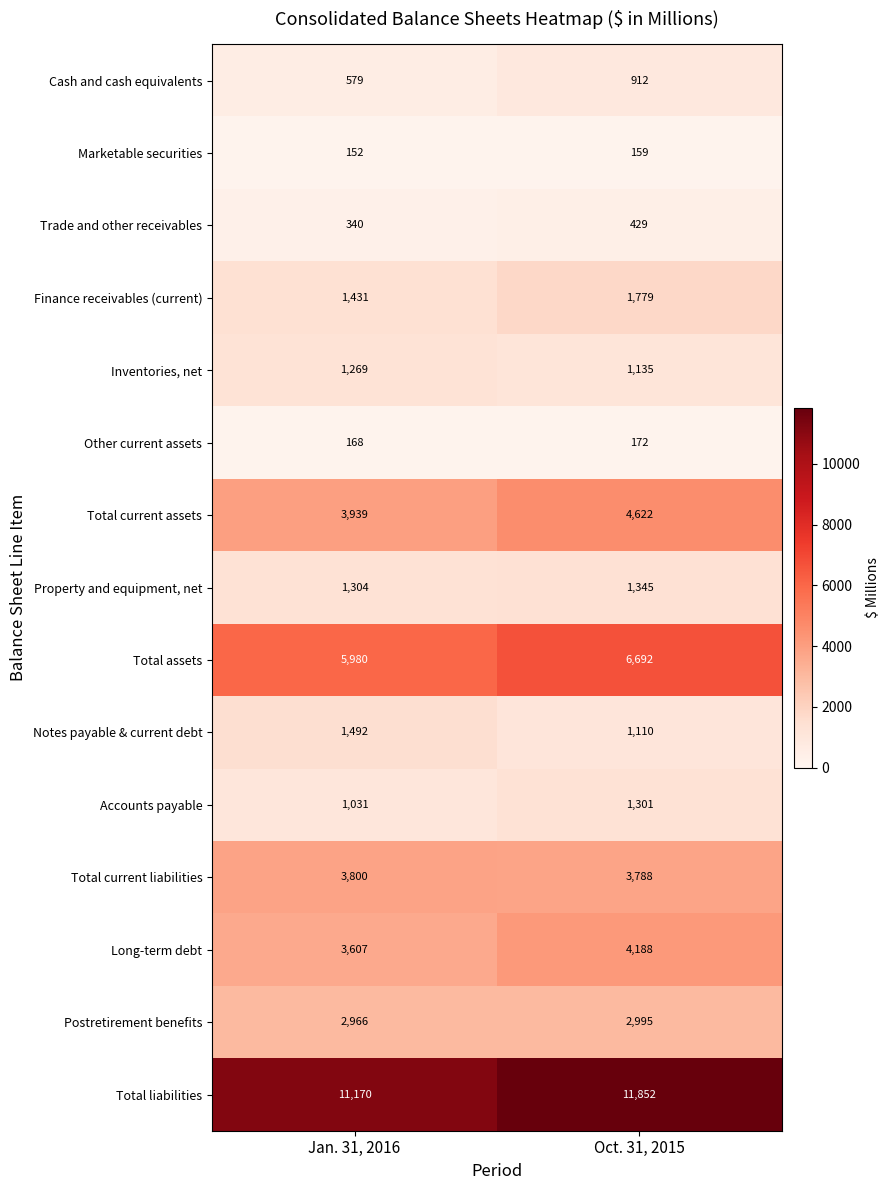

Rank the series at Oct. 31, 2015 from highest to lowest value.

Total liabilities, Total assets, Total current assets, Long-term debt, Total current liabilities, Postretirement benefits, Finance receivables (current), Property and equipment, net, Accounts payable, Inventories, net, Notes payable & current debt, Cash and cash equivalents, Trade and other receivables, Other current assets, Marketable securities